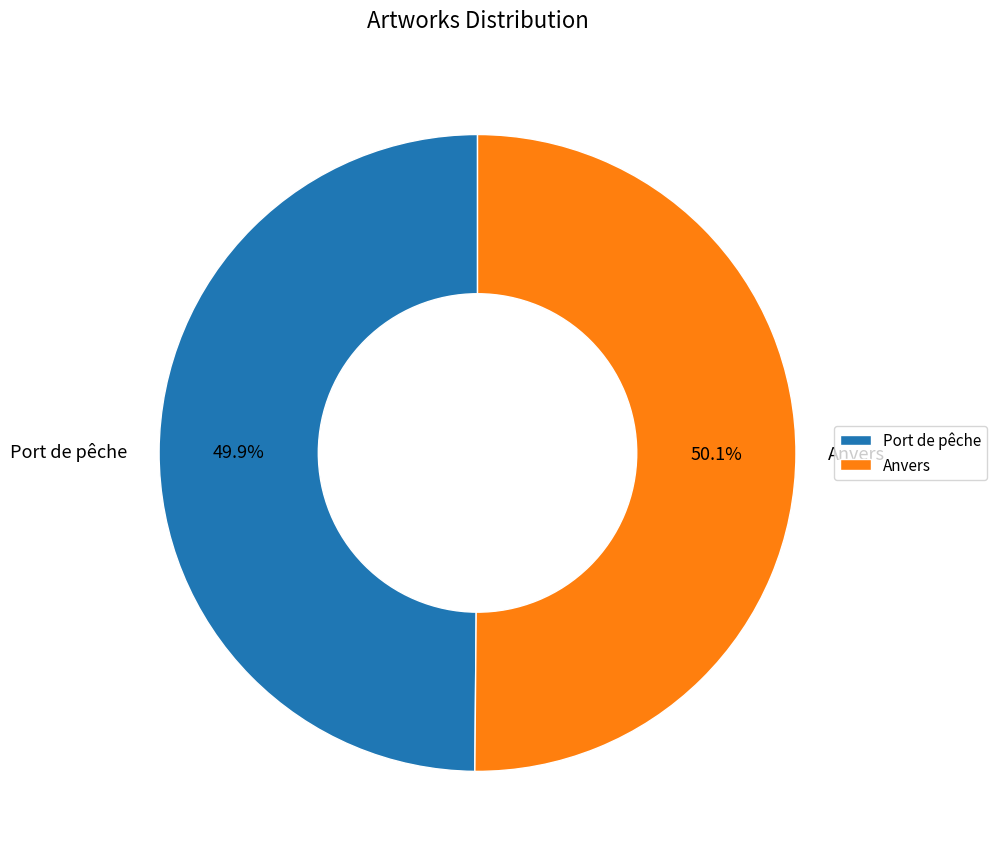

Is there a majority slice in this chart?

Yes